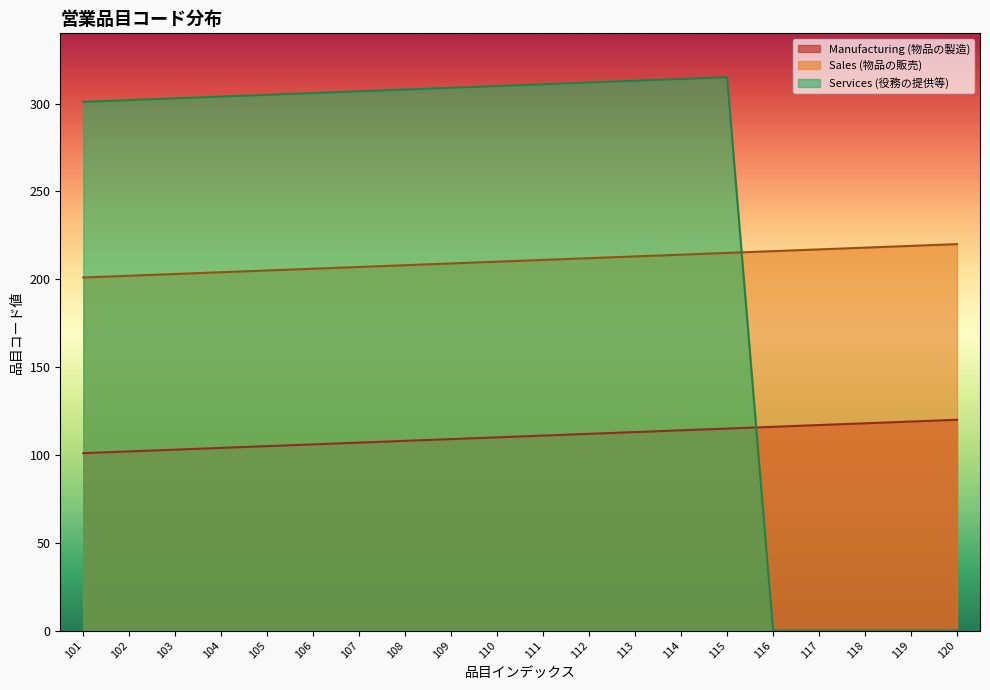

How many values in the Services (役務の提供等) series exceed 306?

9